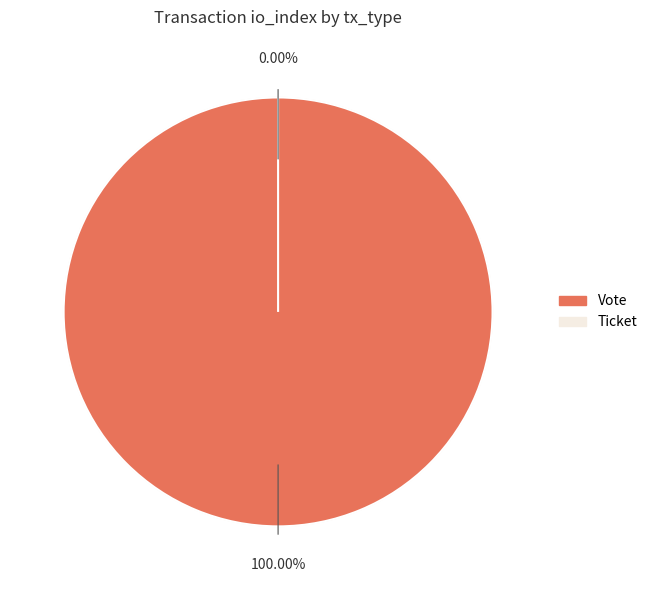

Which category has the smallest portion of the pie?

Ticket